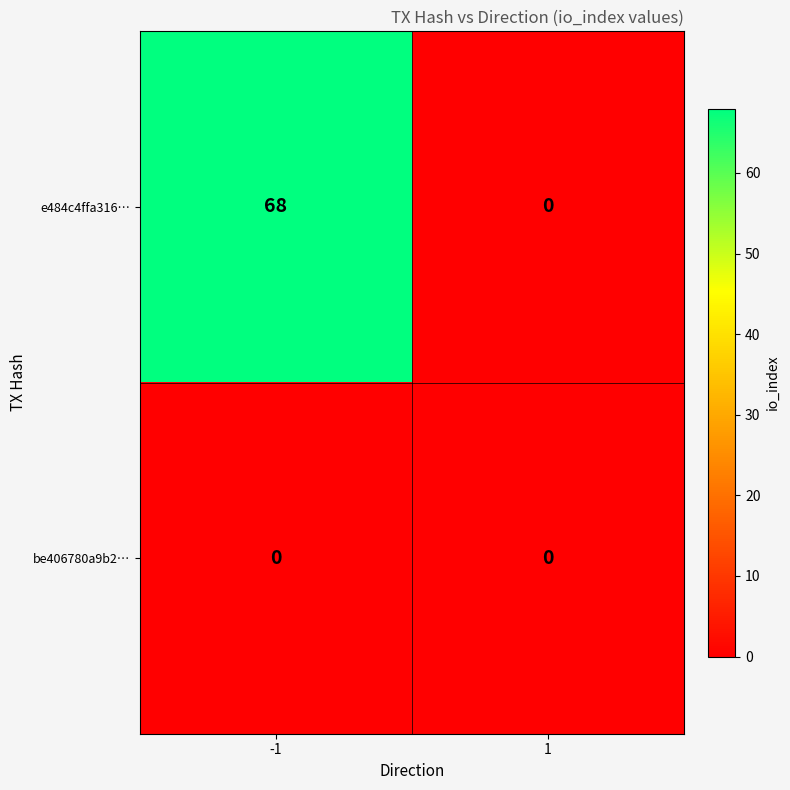

Which series has the widest spread of values?

e484c4ffa316…